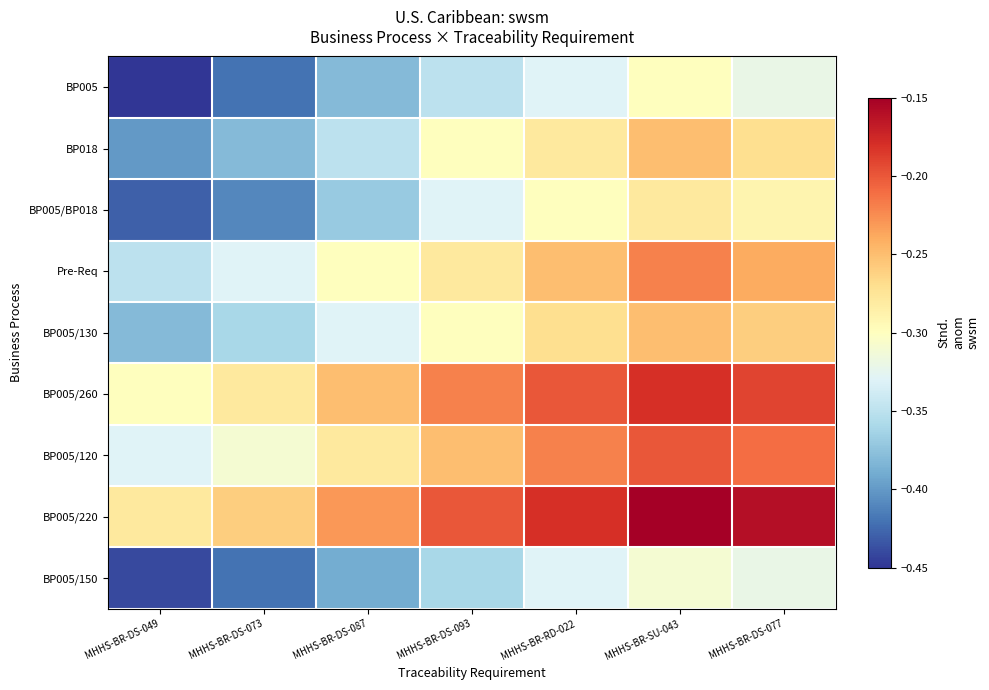

Reading right to left, extract all data points from this chart.

BP005: MHHS-BR-DS-077=-0.3	MHHS-BR-SU-043=-0.3	MHHS-BR-RD-022=-0.3	MHHS-BR-DS-093=-0.3	MHHS-BR-DS-087=-0.4	MHHS-BR-DS-073=-0.4	MHHS-BR-DS-049=-0.5
BP018: MHHS-BR-DS-077=-0.3	MHHS-BR-SU-043=-0.2	MHHS-BR-RD-022=-0.3	MHHS-BR-DS-093=-0.3	MHHS-BR-DS-087=-0.3	MHHS-BR-DS-073=-0.4	MHHS-BR-DS-049=-0.4
BP005/BP018: MHHS-BR-DS-077=-0.3	MHHS-BR-SU-043=-0.3	MHHS-BR-RD-022=-0.3	MHHS-BR-DS-093=-0.3	MHHS-BR-DS-087=-0.4	MHHS-BR-DS-073=-0.4	MHHS-BR-DS-049=-0.4
Pre-Req: MHHS-BR-DS-077=-0.2	MHHS-BR-SU-043=-0.2	MHHS-BR-RD-022=-0.2	MHHS-BR-DS-093=-0.3	MHHS-BR-DS-087=-0.3	MHHS-BR-DS-073=-0.3	MHHS-BR-DS-049=-0.3
BP005/130: MHHS-BR-DS-077=-0.3	MHHS-BR-SU-043=-0.2	MHHS-BR-RD-022=-0.3	MHHS-BR-DS-093=-0.3	MHHS-BR-DS-087=-0.3	MHHS-BR-DS-073=-0.4	MHHS-BR-DS-049=-0.4
BP005/260: MHHS-BR-DS-077=-0.2	MHHS-BR-SU-043=-0.2	MHHS-BR-RD-022=-0.2	MHHS-BR-DS-093=-0.2	MHHS-BR-DS-087=-0.2	MHHS-BR-DS-073=-0.3	MHHS-BR-DS-049=-0.3
BP005/120: MHHS-BR-DS-077=-0.2	MHHS-BR-SU-043=-0.2	MHHS-BR-RD-022=-0.2	MHHS-BR-DS-093=-0.2	MHHS-BR-DS-087=-0.3	MHHS-BR-DS-073=-0.3	MHHS-BR-DS-049=-0.3
BP005/220: MHHS-BR-DS-077=-0.2	MHHS-BR-SU-043=-0.1	MHHS-BR-RD-022=-0.2	MHHS-BR-DS-093=-0.2	MHHS-BR-DS-087=-0.2	MHHS-BR-DS-073=-0.3	MHHS-BR-DS-049=-0.3
BP005/150: MHHS-BR-DS-077=-0.3	MHHS-BR-SU-043=-0.3	MHHS-BR-RD-022=-0.3	MHHS-BR-DS-093=-0.4	MHHS-BR-DS-087=-0.4	MHHS-BR-DS-073=-0.4	MHHS-BR-DS-049=-0.4